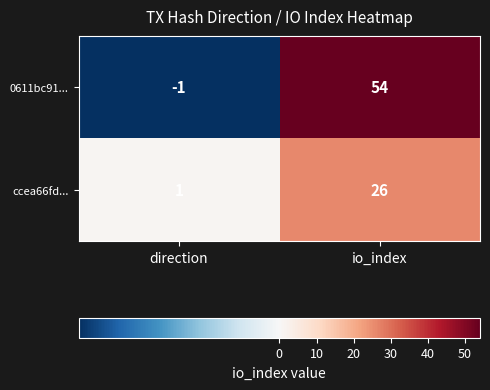

True or false: ccea66fd... has a value of 26 at io_index.

True